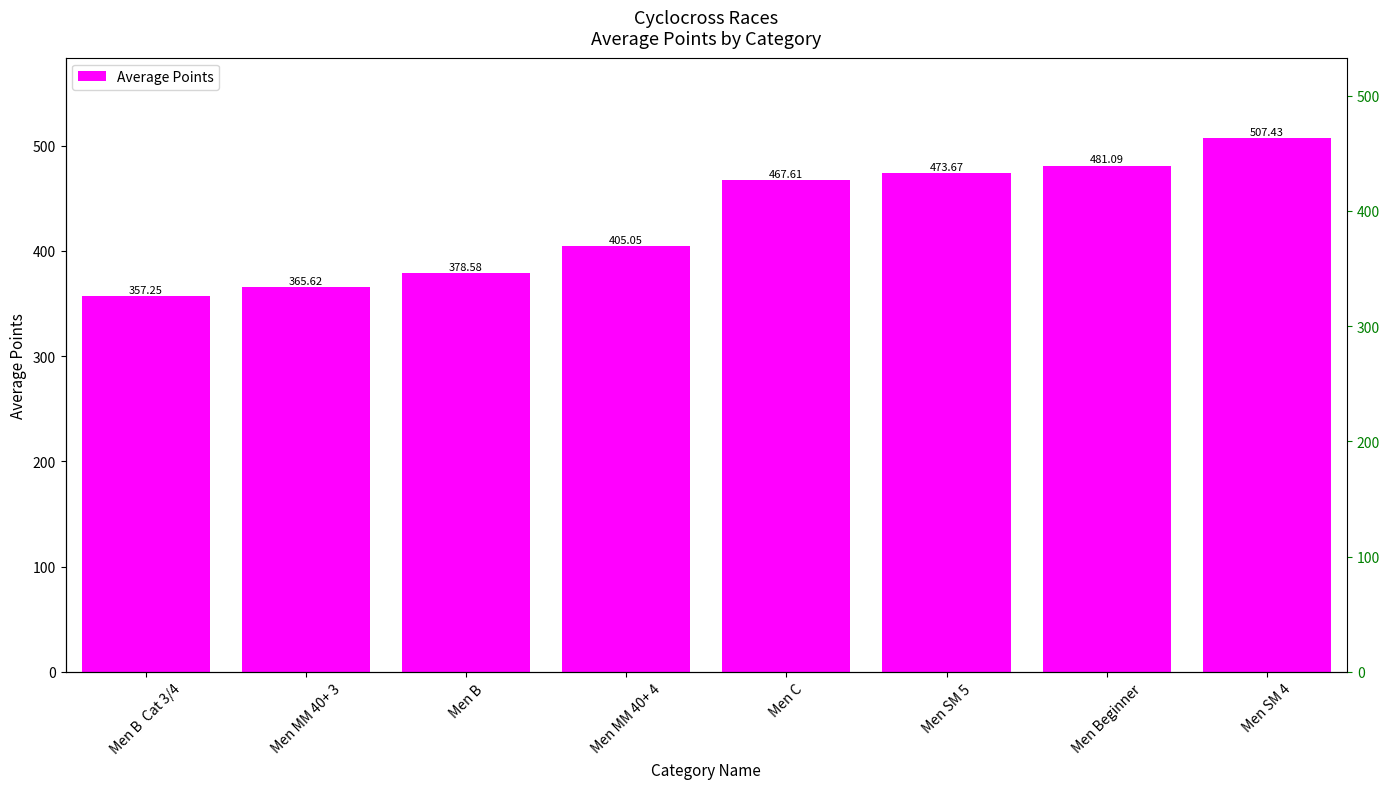

Reading left to right, extract all data points from this chart.

357.3	365.6	378.6	405.1	467.6	473.7	481.1	507.4